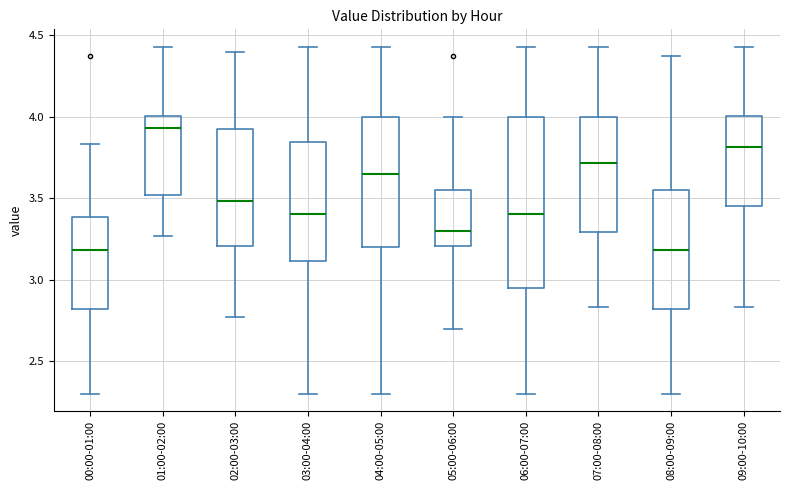

Comparing the boxes themselves (not the whiskers), which one is the tallest?

06:00-07:00